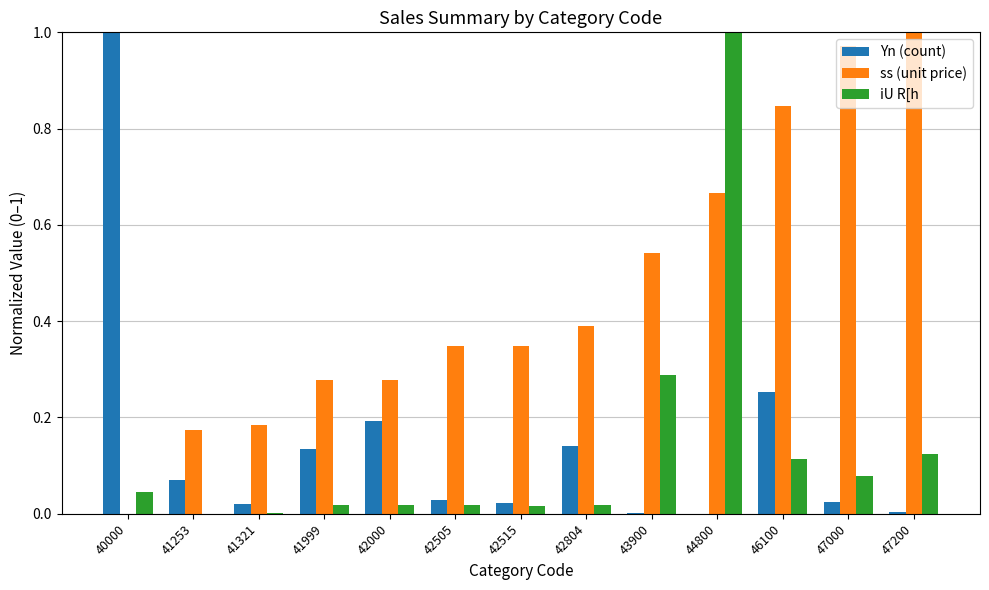

What is the sum of all iU R[h values?

1.7